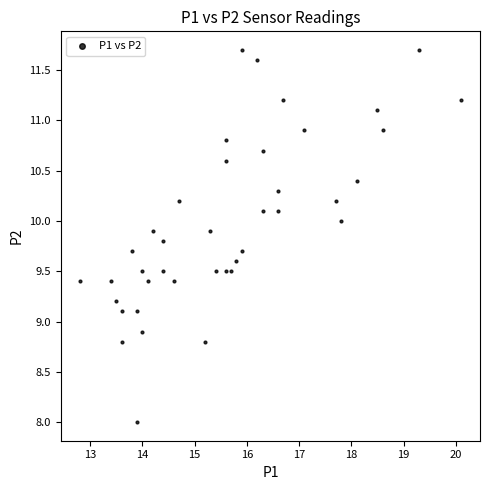

What is the range of Y values (max minus min)?

3.7